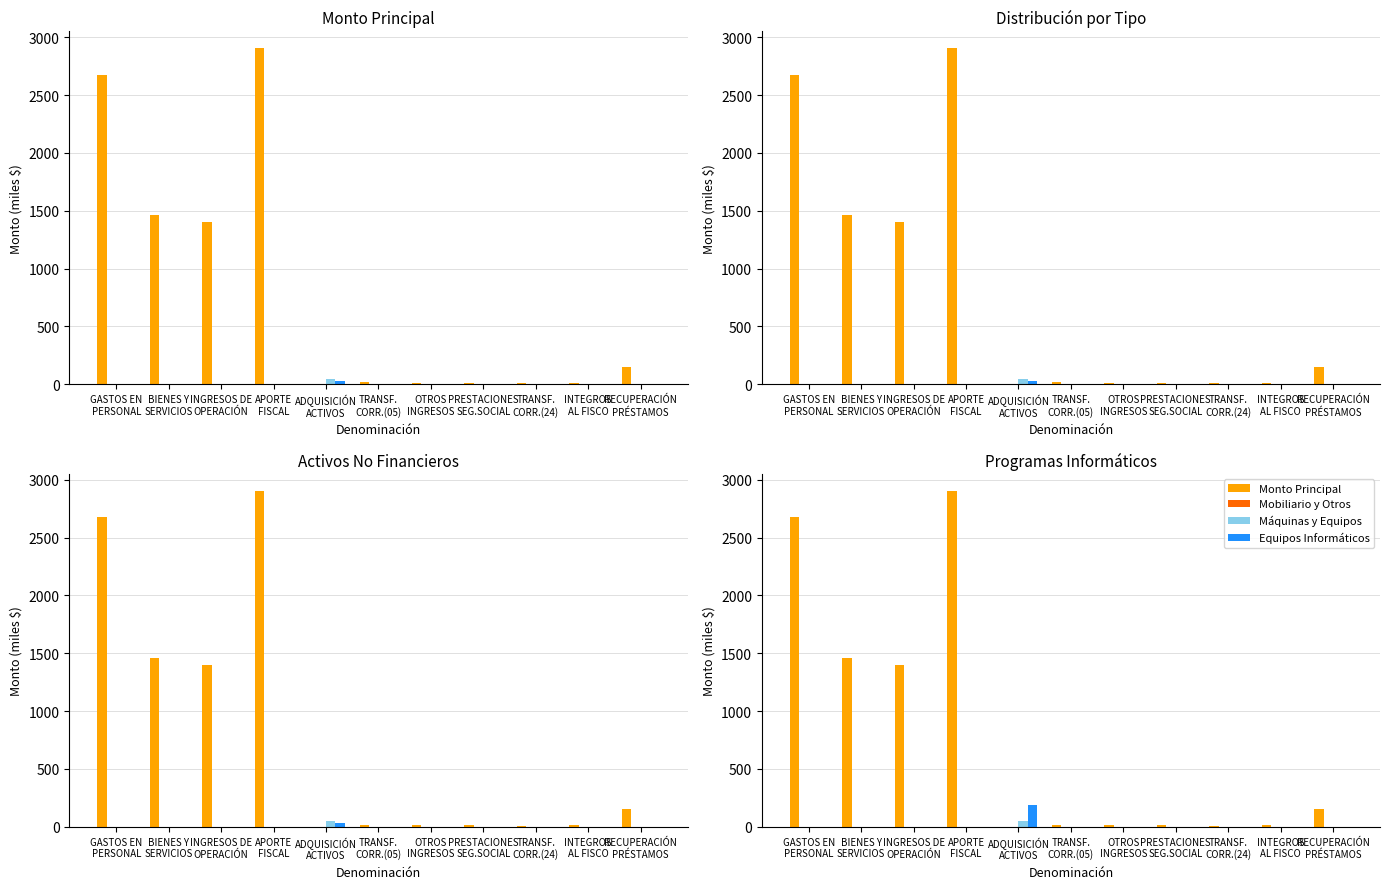

The Equipos Informáticos series shows 119.2 at TRANSF.
CORR.(05). True or false?

False